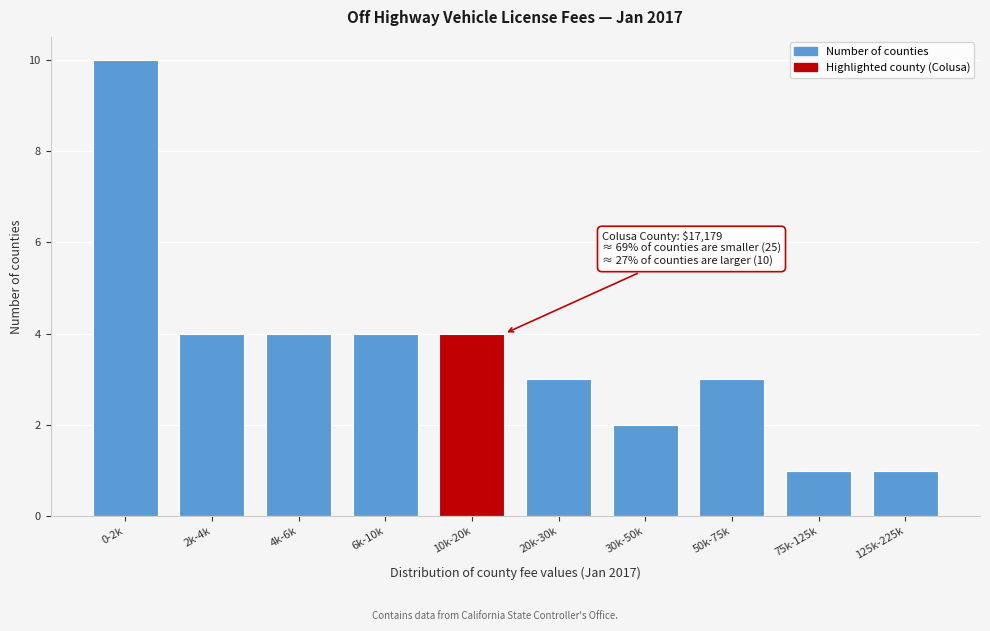

Reading left to right, transcribe all the data shown in this chart.

10	4	4	4	4	3	2	3	1	1